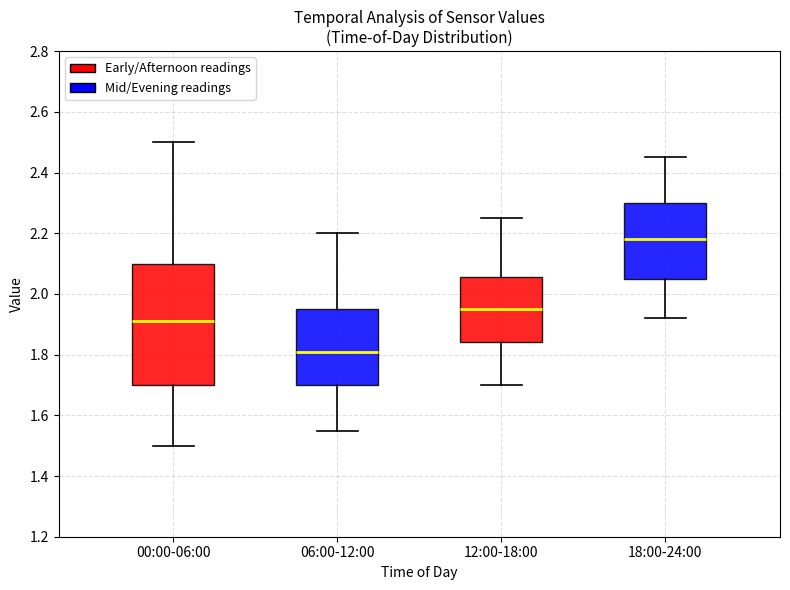

Where does the median line of the box for 00:00-06:00 sit on the y-axis? The values are not printed on the chart, so give them approximately, as read against the axis.

1.92